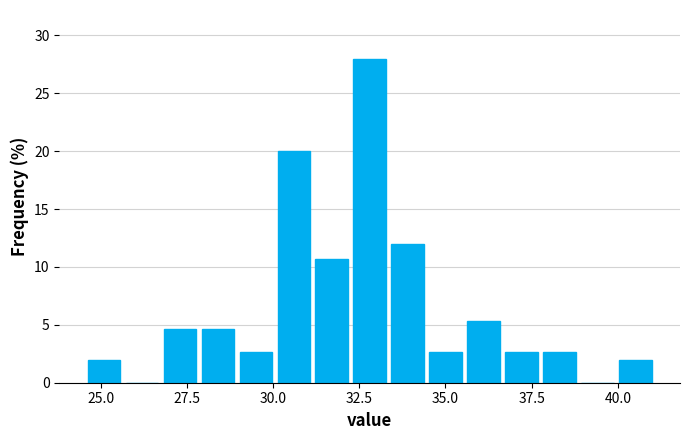

Read against the x-axis, roughly where is the centre of the tallest bar?

33.0